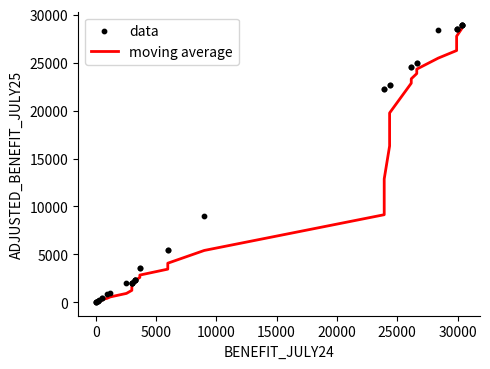

Which series has the largest total across all categories?

data